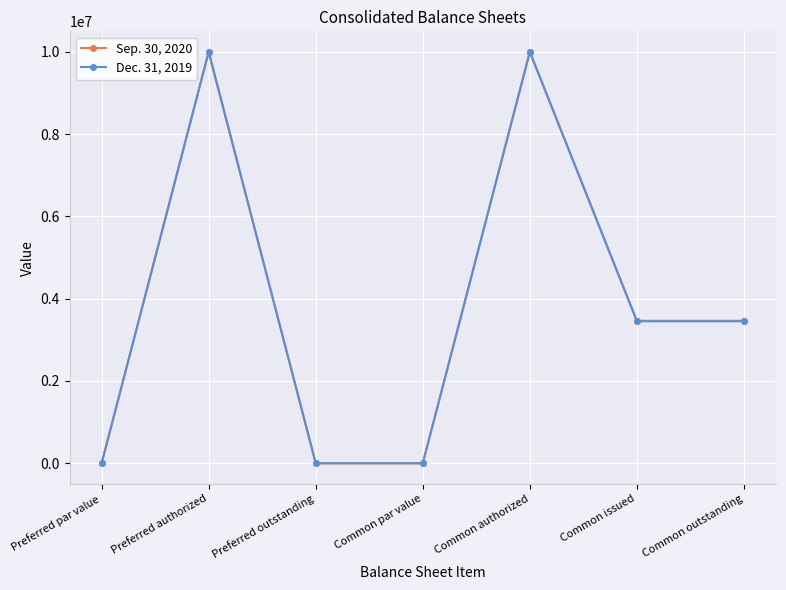

True or false: Dec. 31, 2019 has a value of -6105745 at Preferred par value.

False